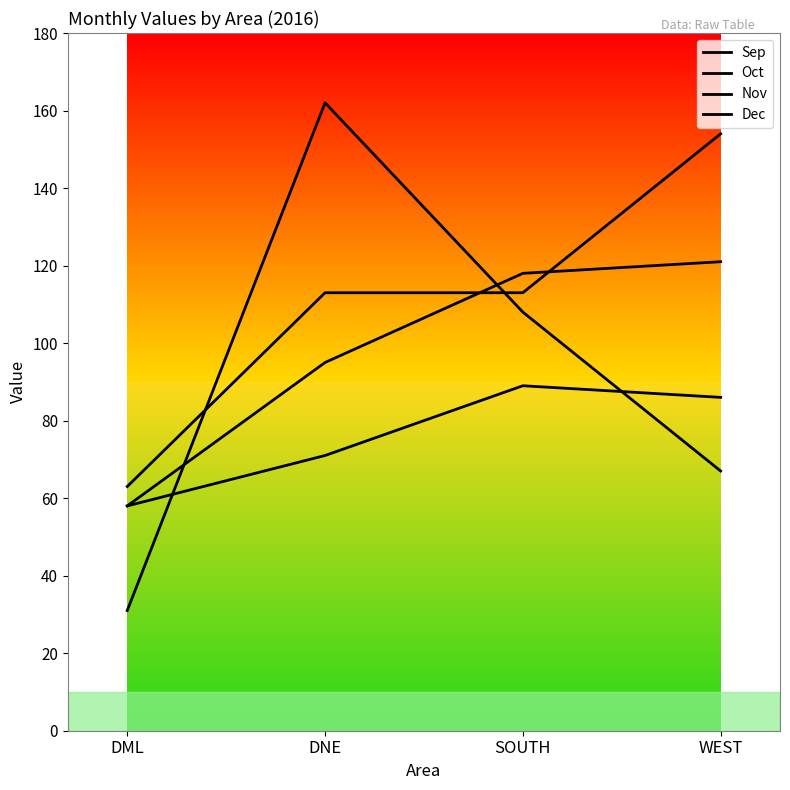

After their last crossing, which series has the higher values: Sep or Oct?

Oct